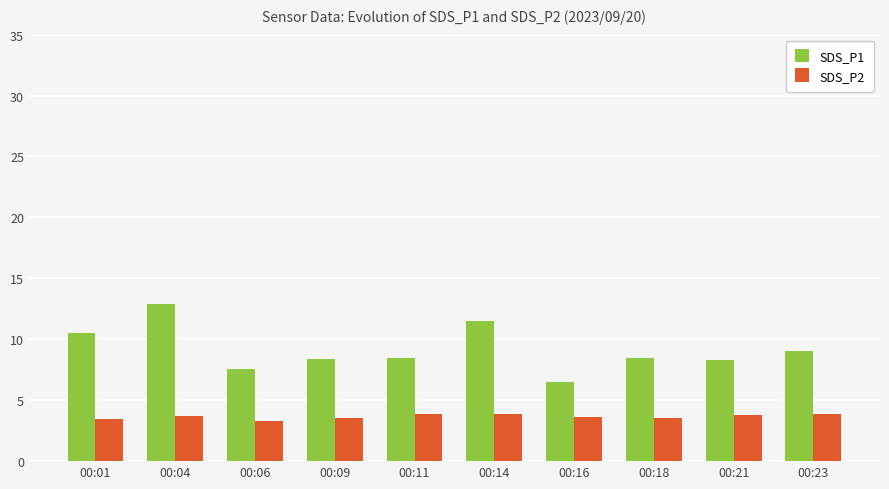

Which series has the largest range (max minus min)?

SDS_P1